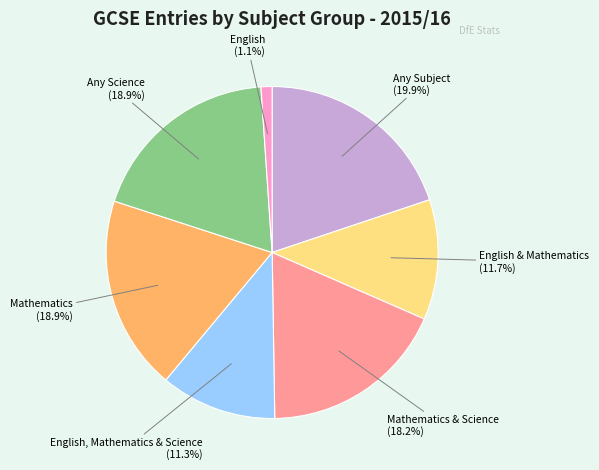

Approximately how many times larger is the value at Mathematics compared to English, Mathematics & Science?

1.7